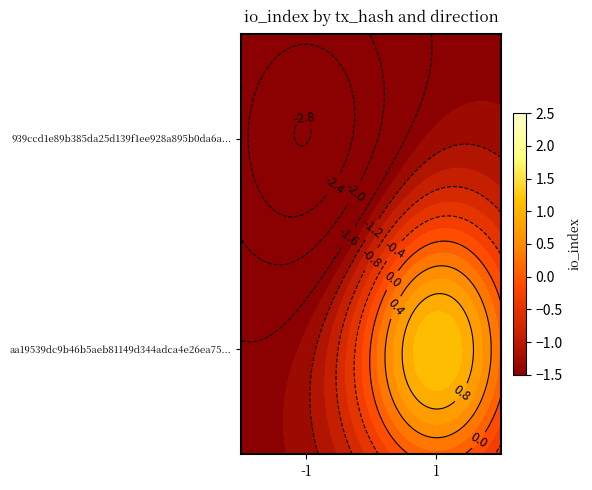

What is the difference between the maximum and minimum values in the 939ccd1e89b385da25d139f1ee928a895b0da6a... series?

1